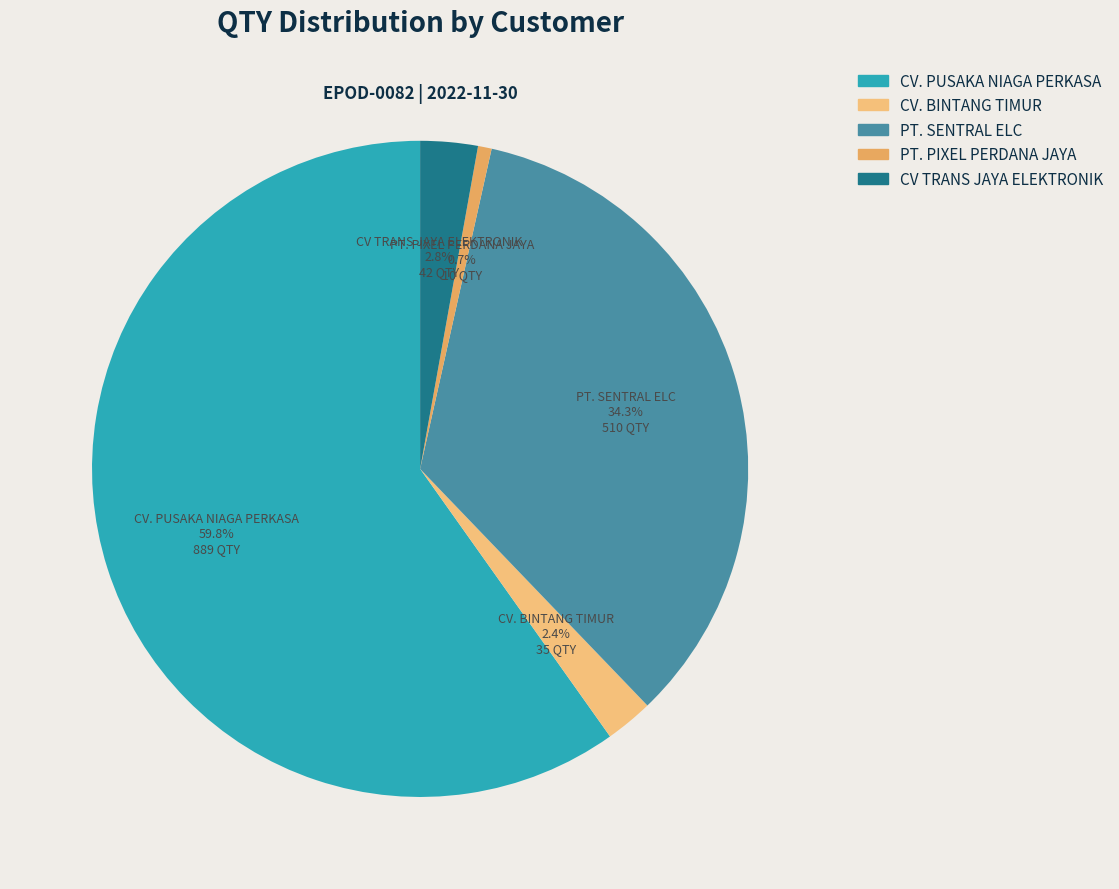

How many slices are in this pie chart?

5